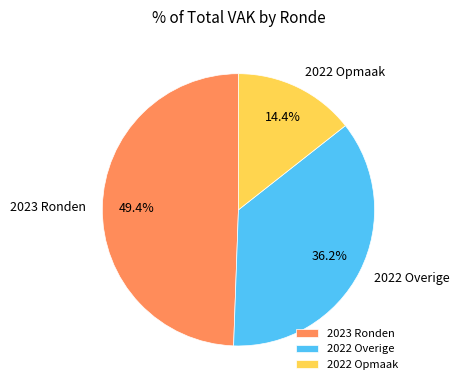

To the nearest percent, what is the difference between the largest and smallest slice percentages?

35%